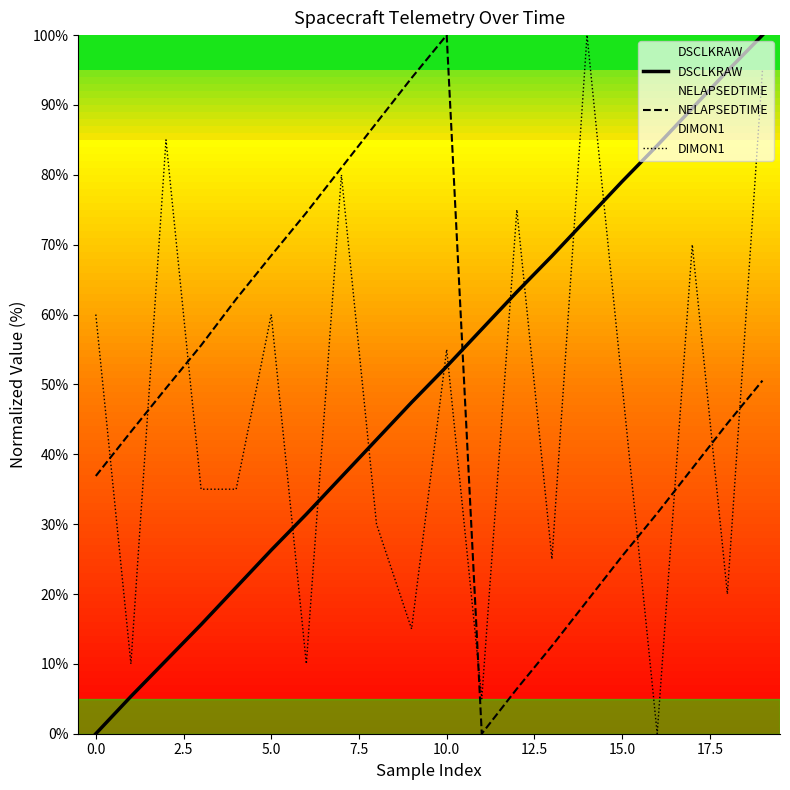

What are all the series names shown in the legend?

DSCLKRAW, NELAPSEDTIME, DIMON1